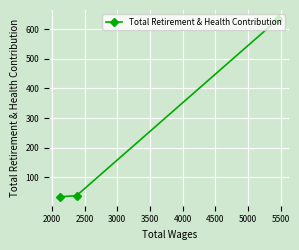

What is the sum of all values?

707